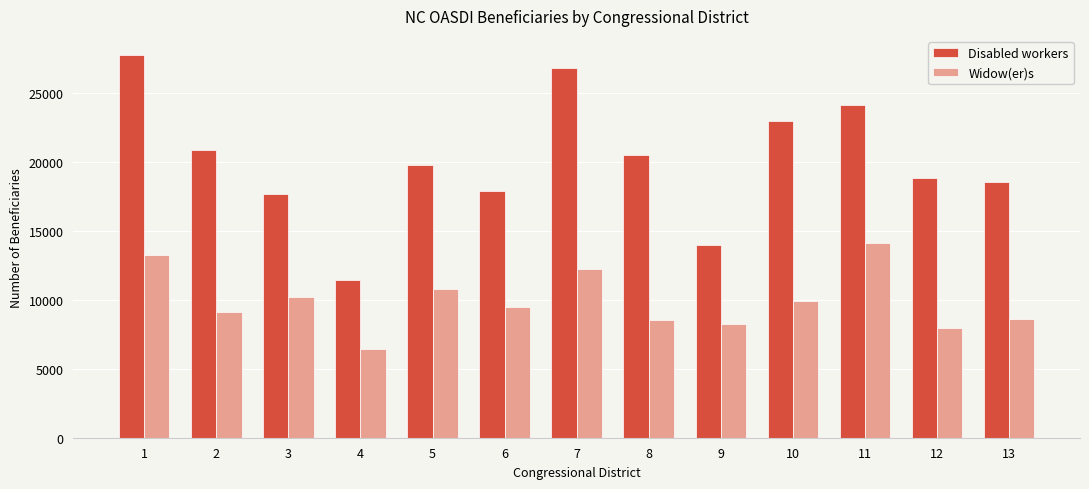

How many data points does each series have?

13